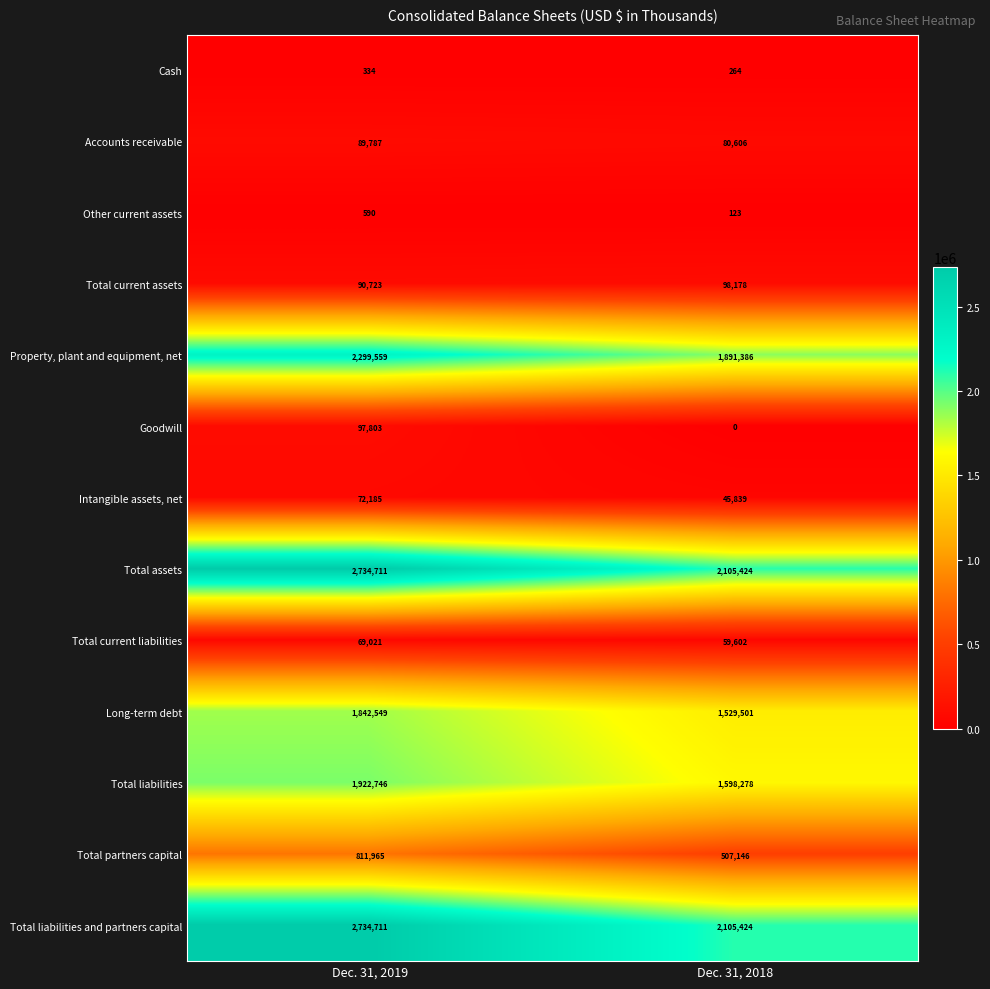

The Long-term debt series shows 743165 at Dec. 31, 2018. True or false?

False